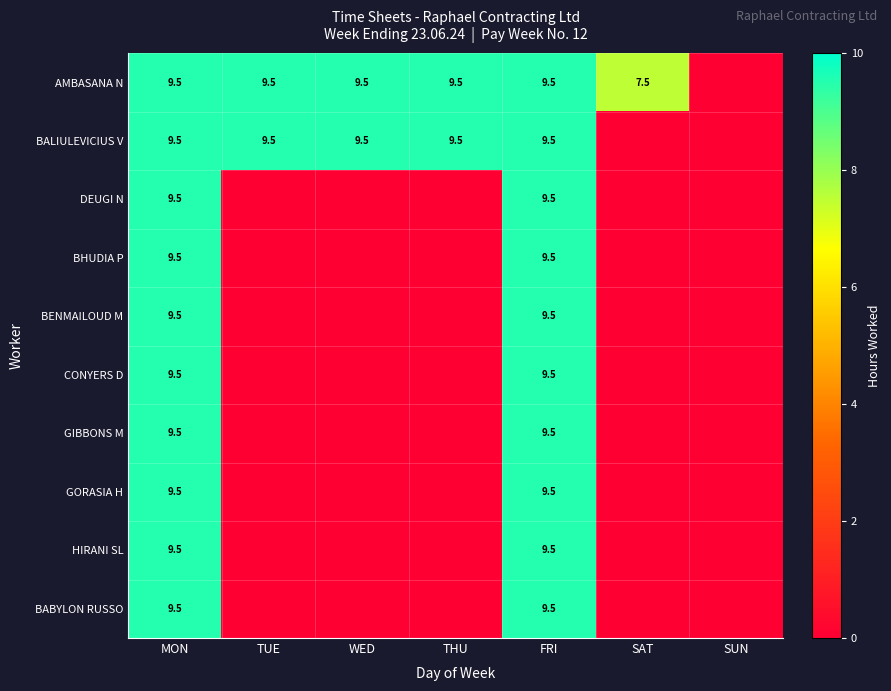

True or false: AMBASANA N has a value of 9.5 at THU.

True